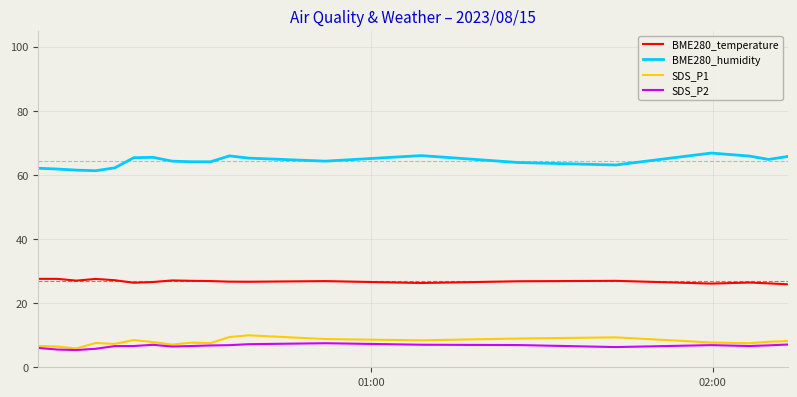

List the series in order of their peak value, highest first.

BME280_humidity, BME280_temperature, SDS_P1, SDS_P2